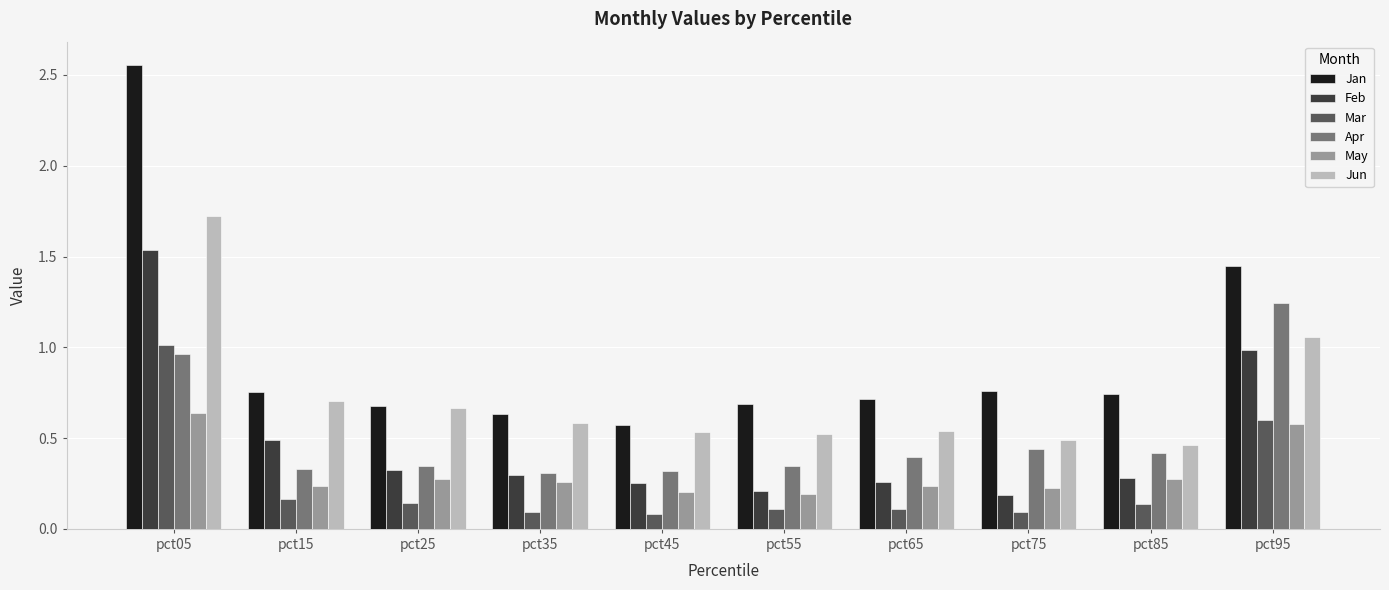

Rank the series at pct65 from highest to lowest value.

Jan, Jun, Apr, Feb, May, Mar